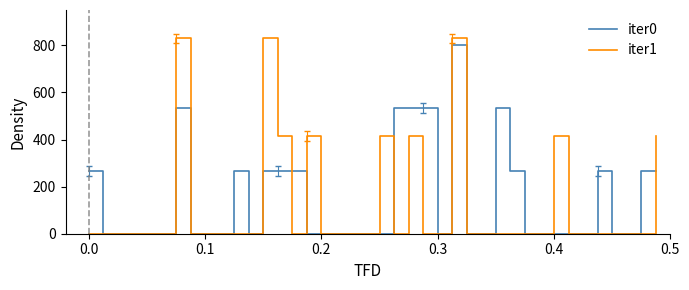

Which series has the widest spread of values?

iter1